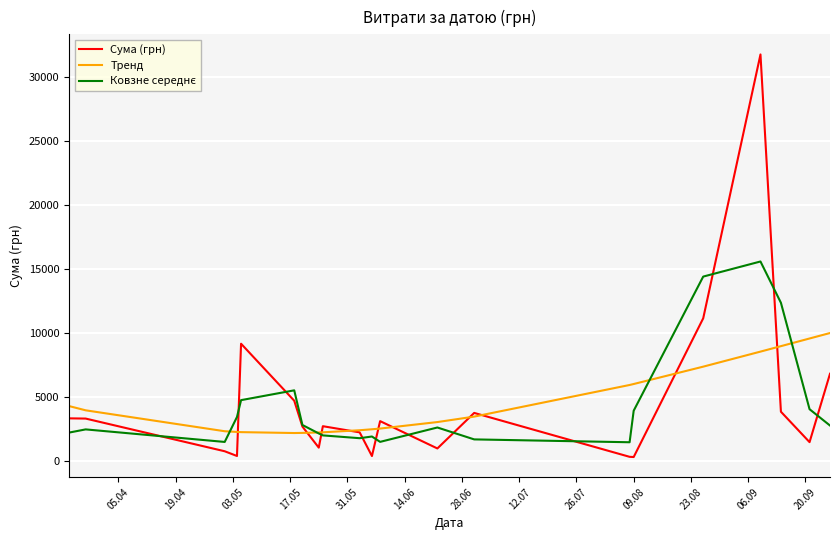

What is the lowest value of the Тренд series?

2166.1